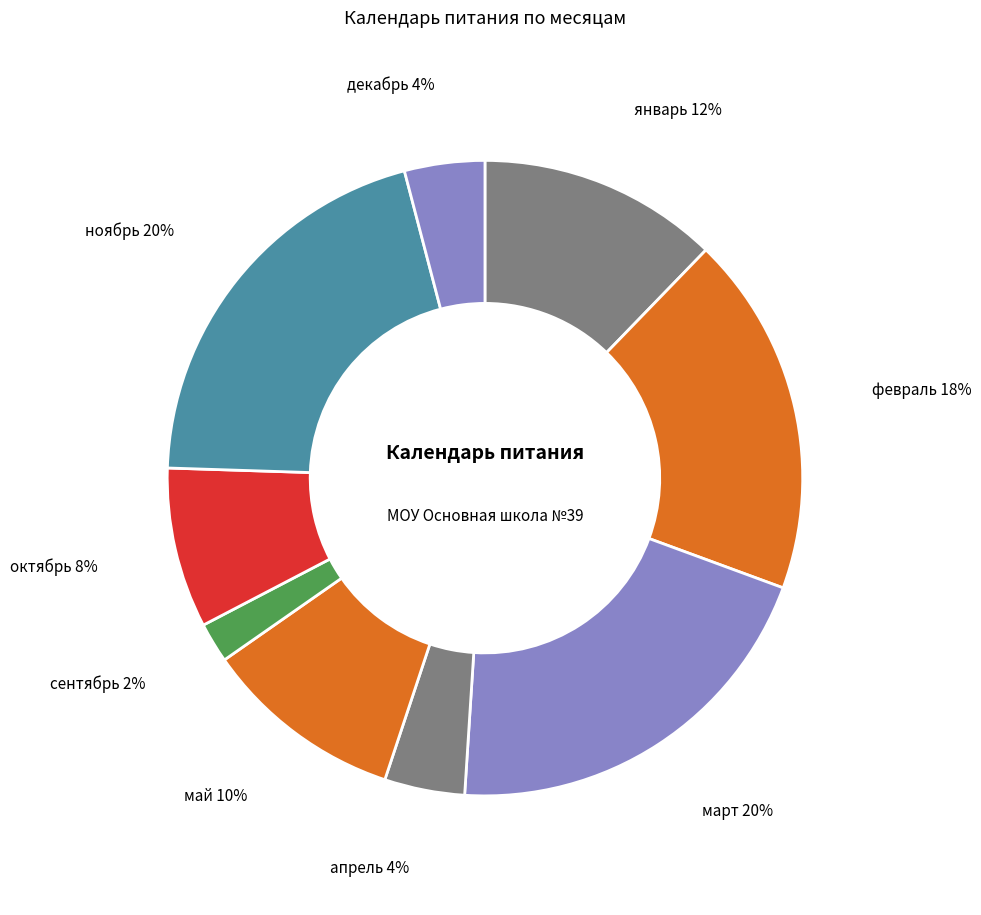

How many segments does this pie chart have?

9